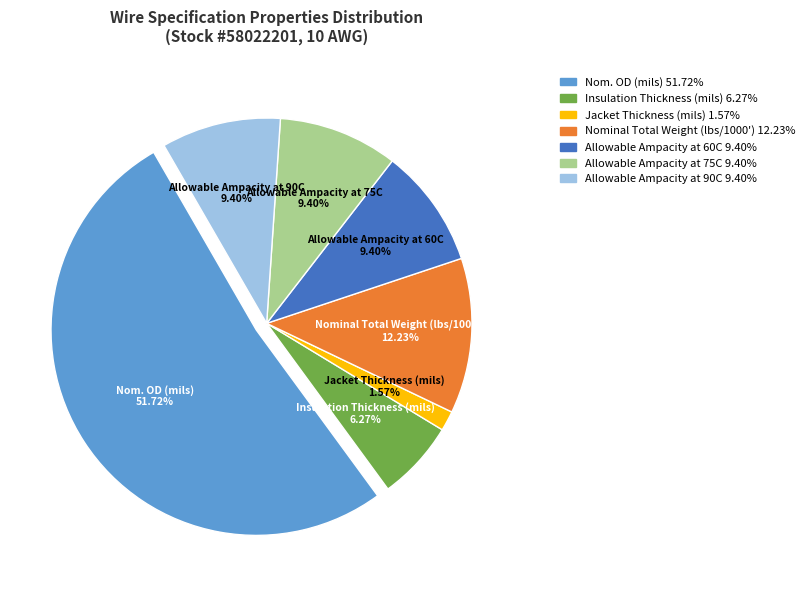

What percentage is the Jacket Thickness (mils) slice, to the nearest percent?

2%